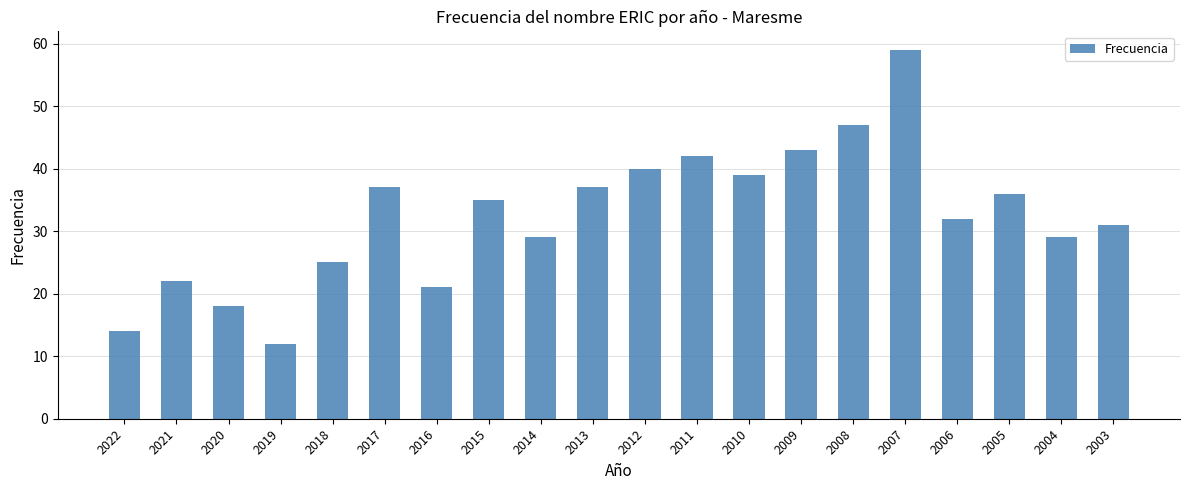

Is it true that the value at 2020 is 12?

False